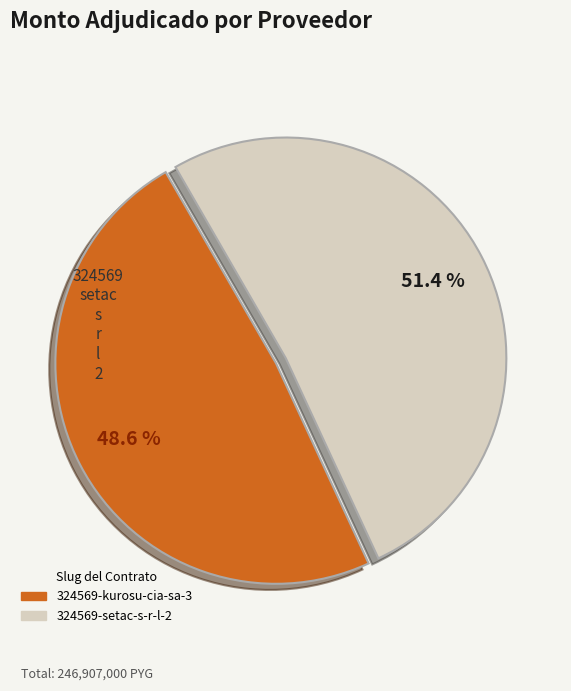

What is the largest slice in the pie chart?

324569-setac-s-r-l-2